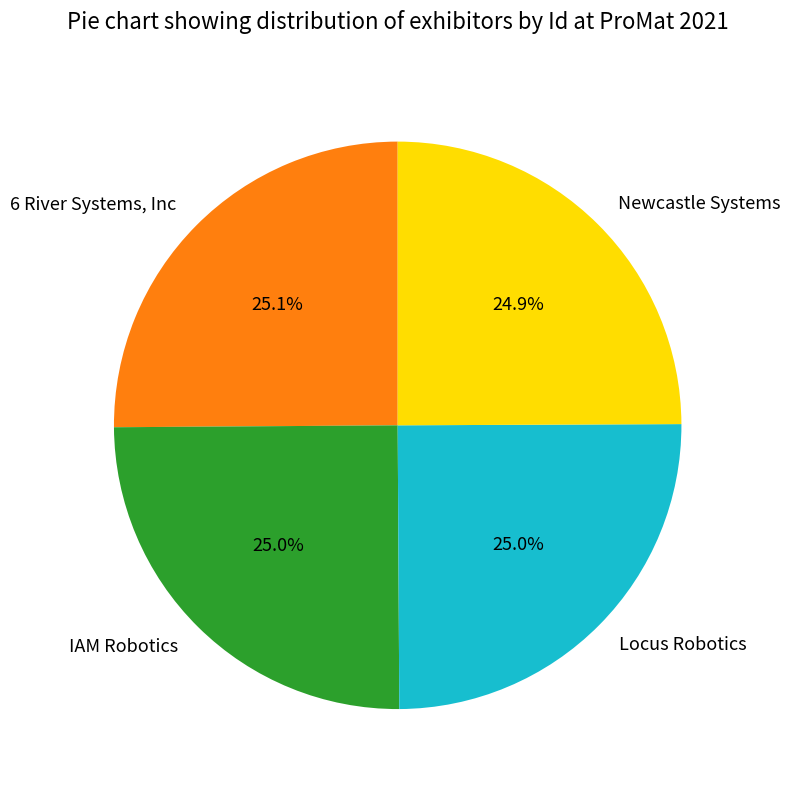

Does IAM Robotics account for over 50% of the chart?

No